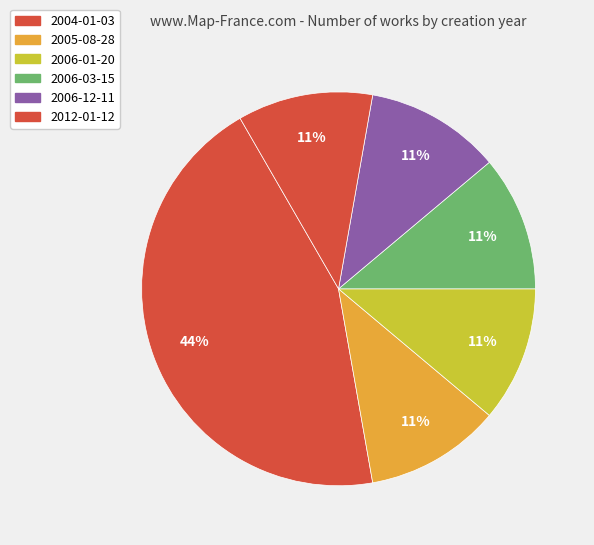

To the nearest percent, what percentage of the pie is 2004-01-03?

44%